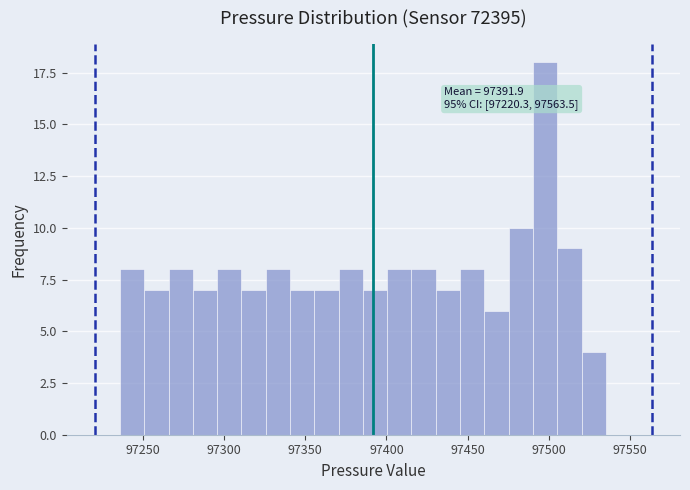

Read against the x-axis, roughly where is the centre of the tallest bar?

97500